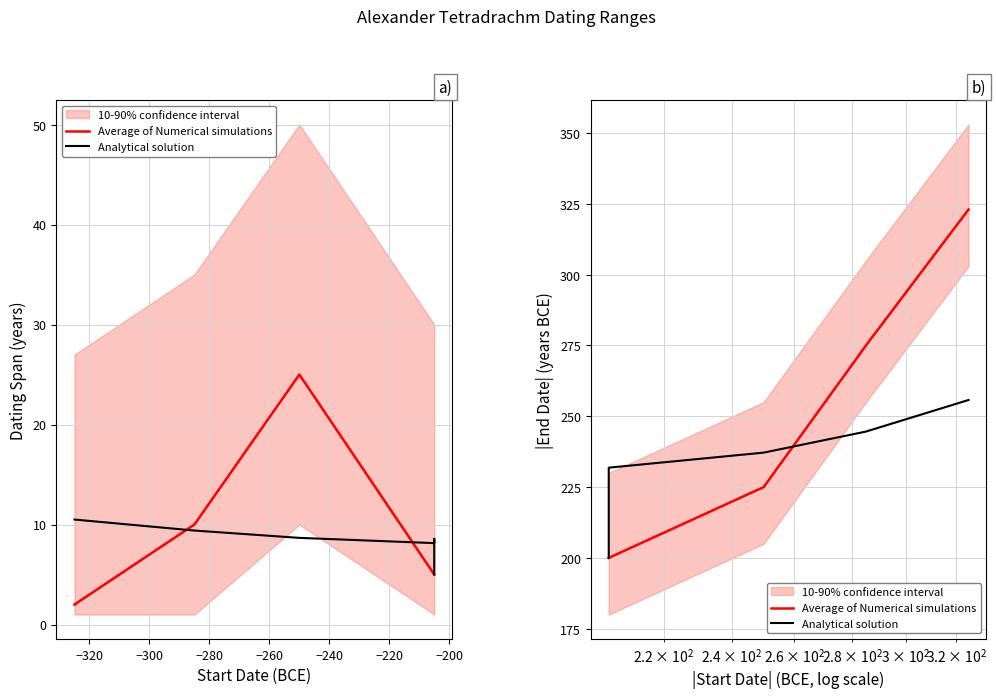

True or false: Average of Numerical simulations and Analytical solution cross at least once.

True